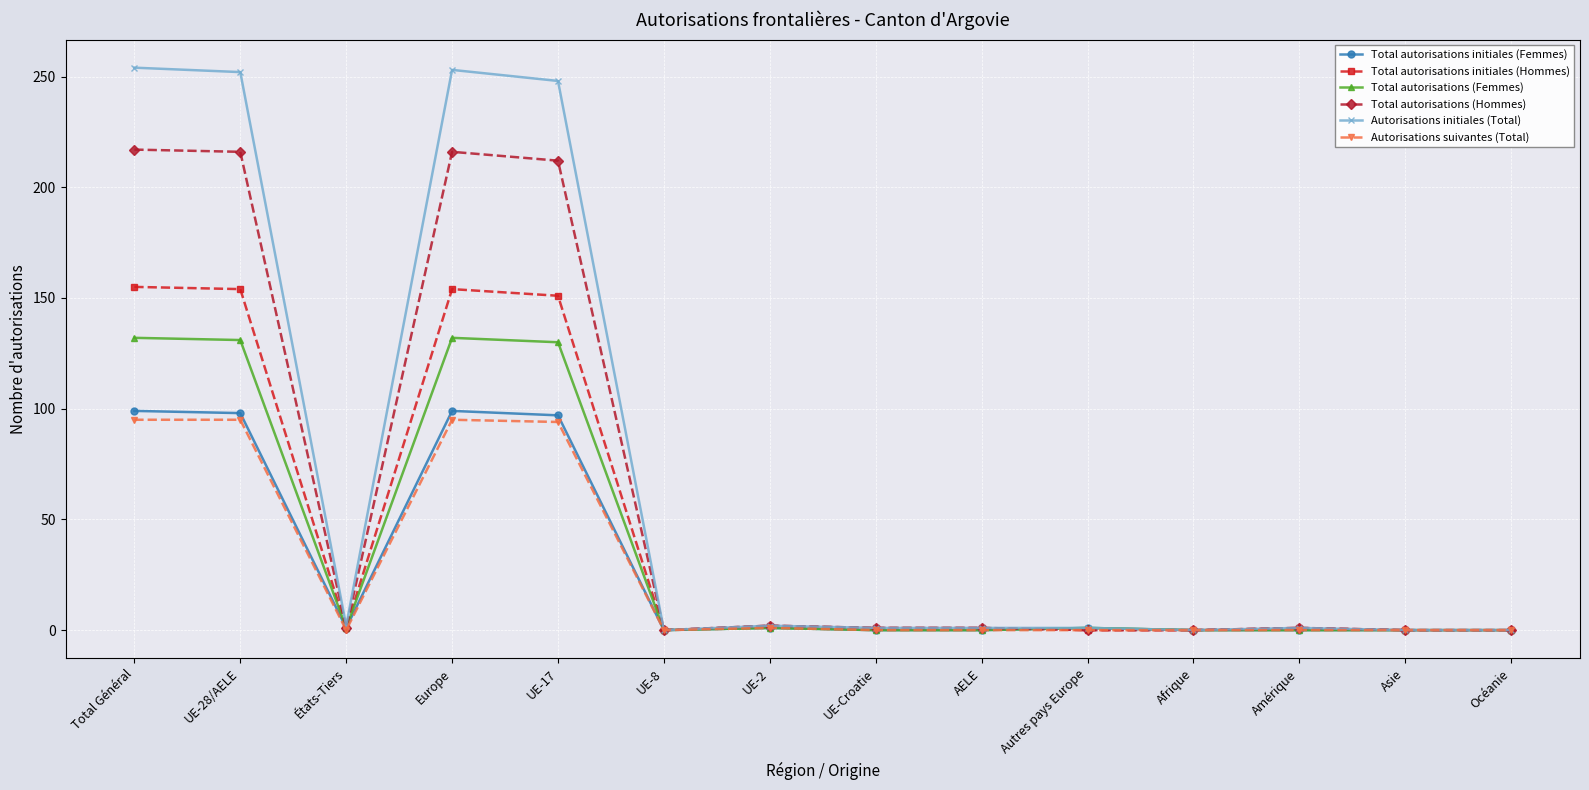

The value of Total autorisations initiales (Hommes) at Afrique is 0. True or false?

True